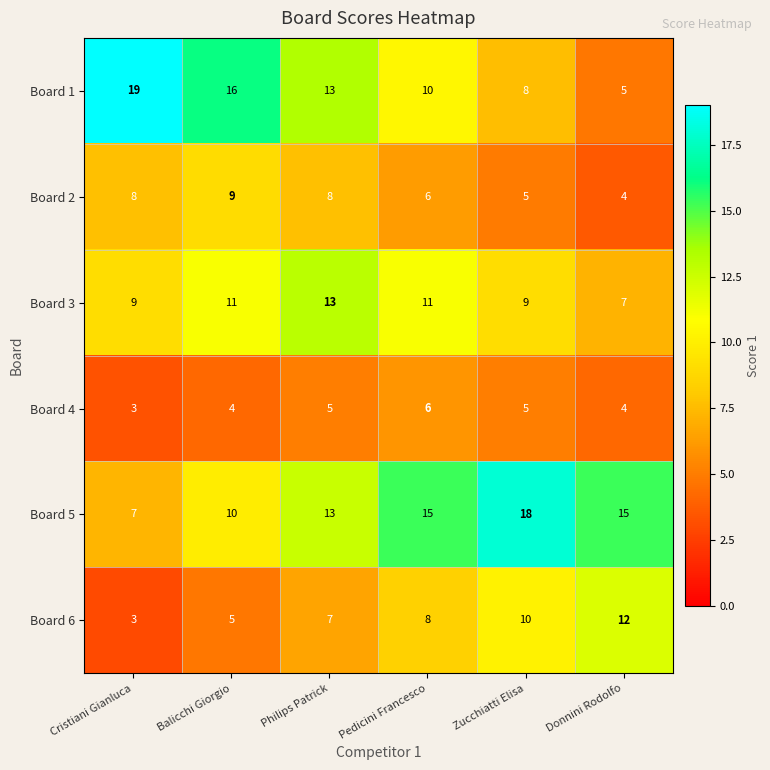

What is the difference between the maximum and minimum values in the Board 2 series?

5